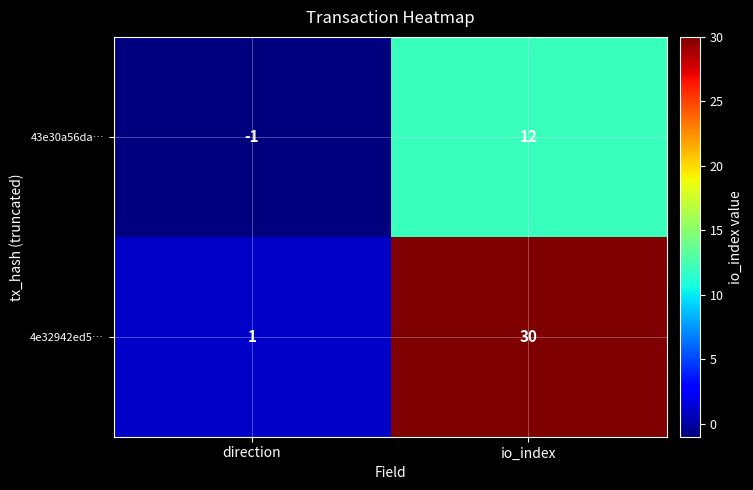

Is it true that 4e32942ed5… equals 6 at io_index?

False